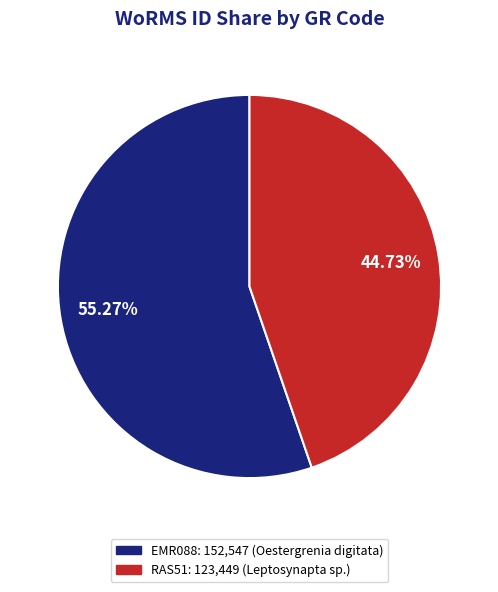

Does any single category account for the majority?

Yes